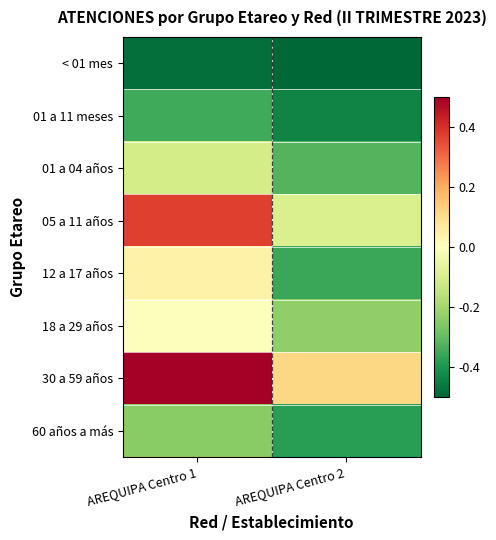

Which series changed the most between AREQUIPA Centro 1 and AREQUIPA Centro 2?

05 a 11 años